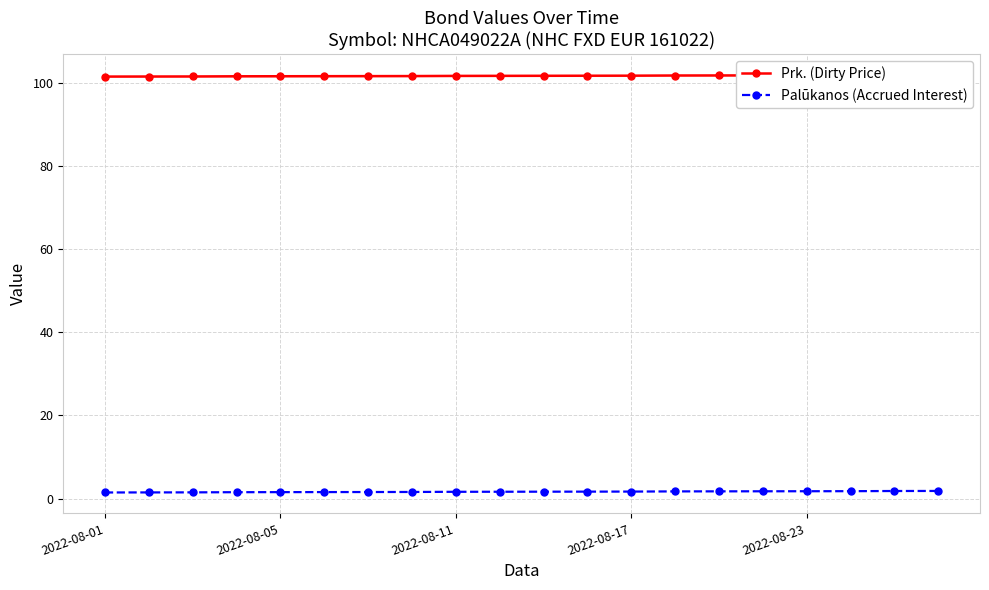

Between 9 and 10, which series saw the biggest shift?

Prk. (Dirty Price)